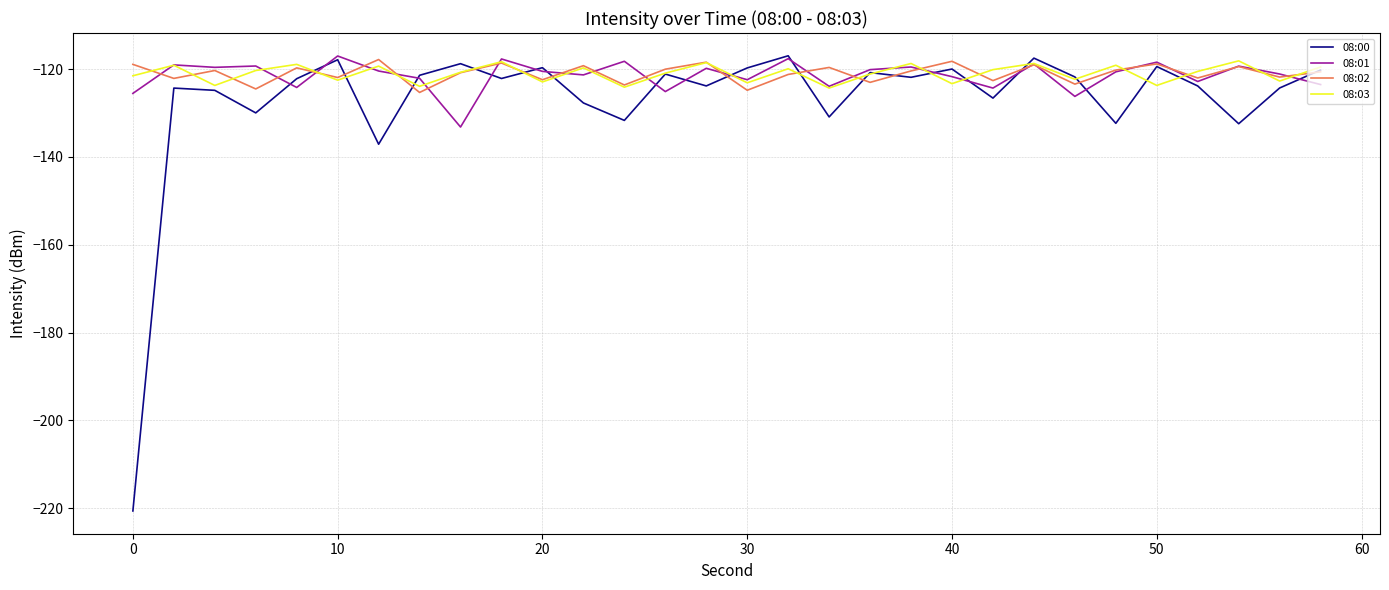

What is the highest value of the 08:03 series?

-118.1